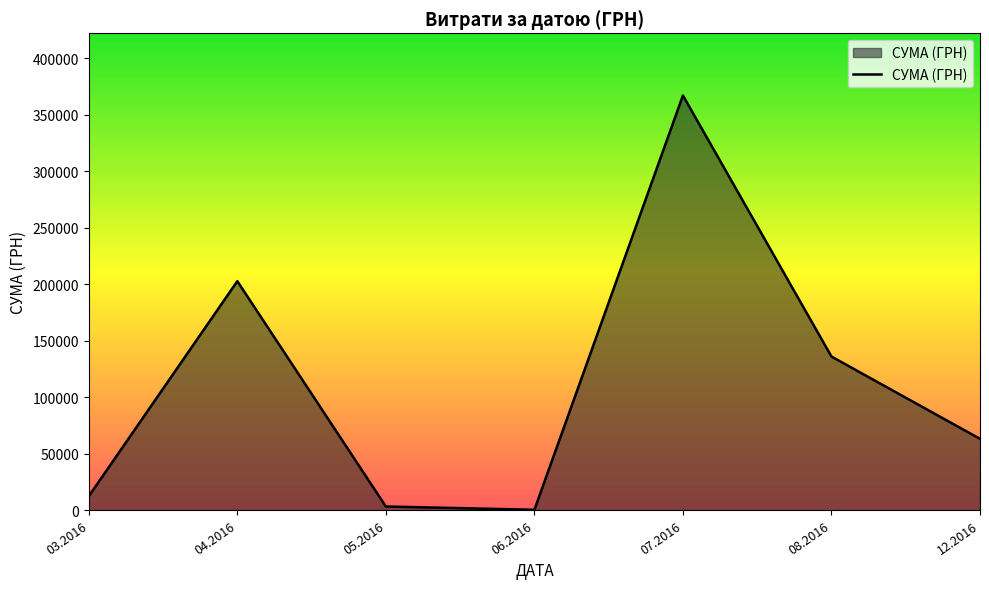

The chart shows a value of 63015.0 at 12.2016. True or false?

True